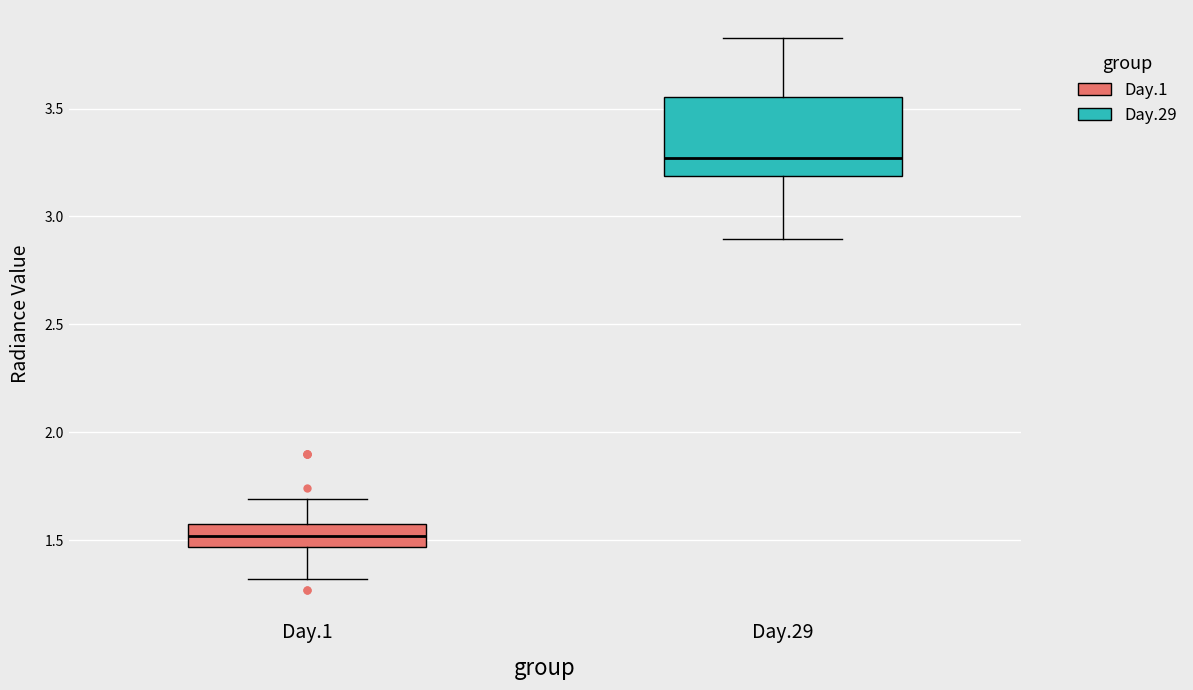

Reading left to right, transcribe this box plot: for each box, give where its median line is, the range the box spans, and where its two whiskers end, as read against the y-axis. The values are not printed on the chart, so give them approximately, as read against the axis.

Day.1: median 1.50, box 1.45 to 1.55, whiskers 1.30 to 1.70
Day.29: median 3.25, box 3.20 to 3.55, whiskers 2.90 to 3.85